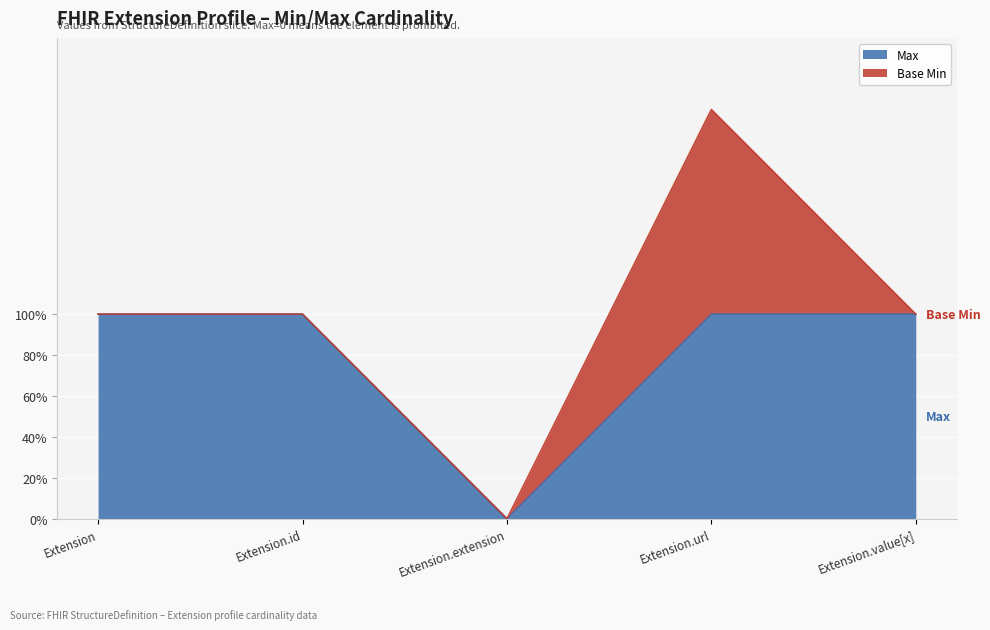

What is the value of the 2nd point from the left?

1